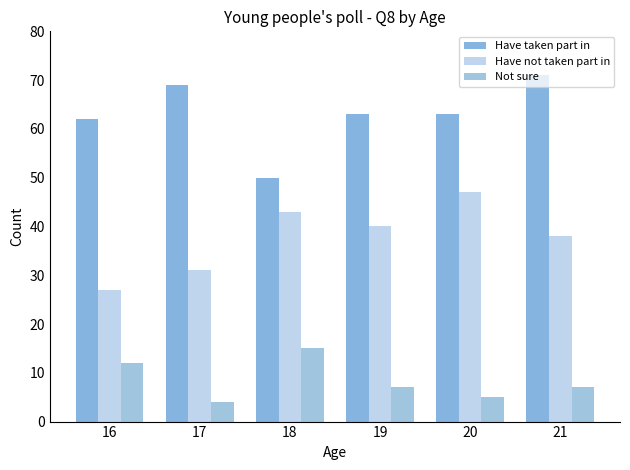

What is the difference between the maximum and second lowest values in the Have taken part in series?

9